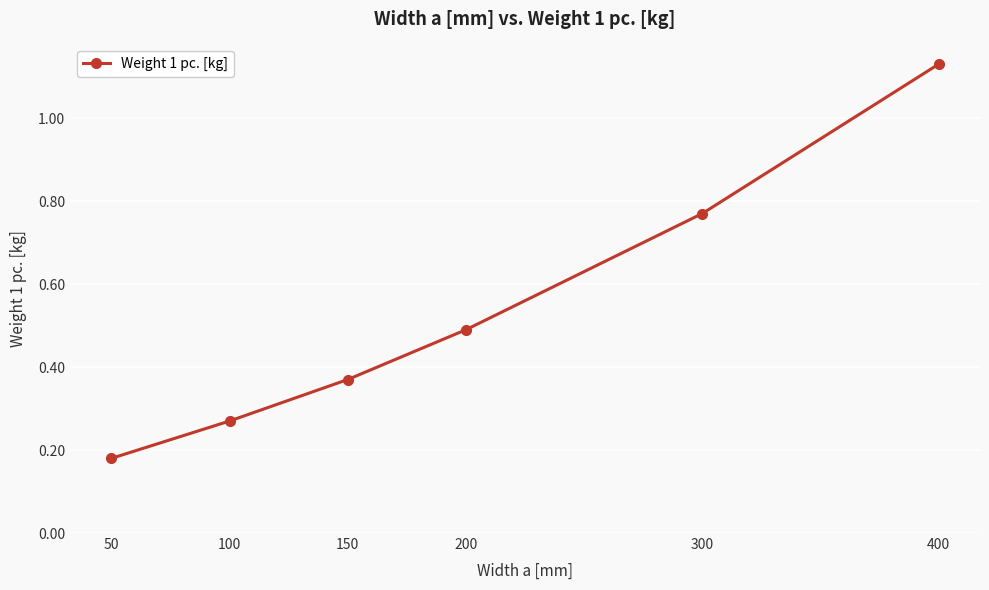

True or false: the data shows 0.2 at 150.

False